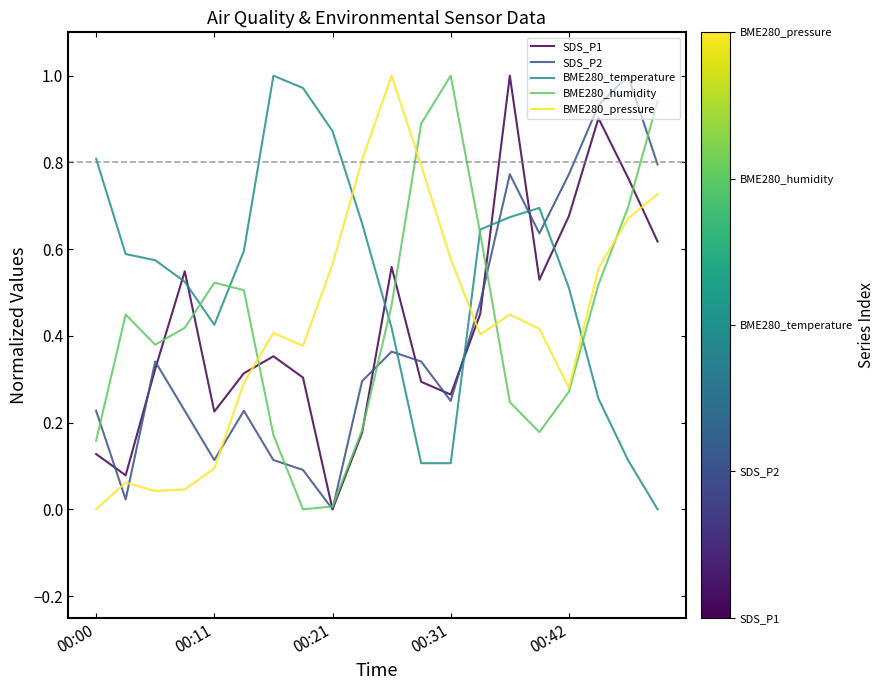

Which series ends up on top after the final intersection of SDS_P1 and BME280_pressure?

BME280_pressure